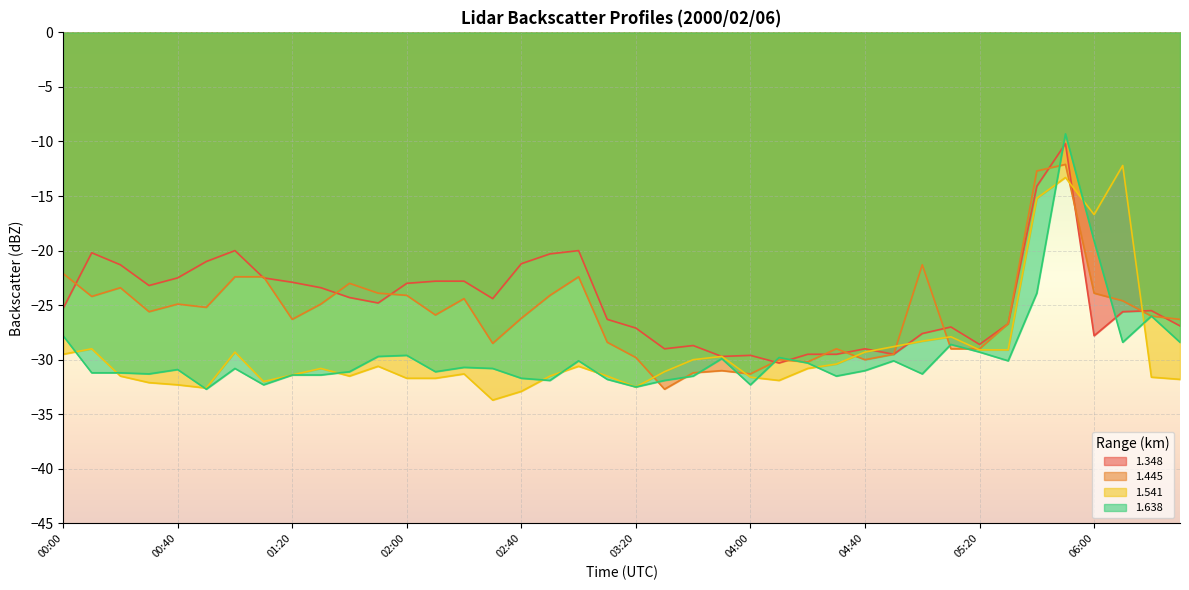

Reading left to right, transcribe all the data shown in this chart.

1.348: -25.3	-20.2	-21.3	-23.2	-22.5	-21.0	-20.0	-22.5	-22.9	-23.4	-24.3	-24.8	-23.0	-22.8	-22.8	-24.4	-21.2	-20.3	-20.0	-26.3	-27.1	-29.0	-28.7	-29.7	-29.6	-30.3	-29.5	-29.5	-29.0	-29.5	-27.6	-27.0	-28.6	-26.7	-14.1	-10.2	-27.8	-25.6	-25.5	-26.9
1.445: -22.1	-24.2	-23.4	-25.6	-24.9	-25.2	-22.4	-22.4	-26.3	-24.9	-23.0	-23.9	-24.1	-25.9	-24.4	-28.5	-26.2	-24.1	-22.4	-28.4	-29.8	-32.7	-31.2	-31.0	-31.3	-30.0	-30.2	-29.0	-30.0	-29.5	-21.3	-29.0	-29.0	-26.7	-12.7	-12.1	-23.9	-24.6	-26.0	-26.3
1.541: -29.5	-29.0	-31.5	-32.1	-32.3	-32.6	-29.3	-32.0	-31.4	-30.8	-31.5	-30.6	-31.7	-31.7	-31.3	-33.7	-32.9	-31.5	-30.6	-31.5	-32.5	-31.1	-30.0	-29.7	-31.6	-31.9	-30.8	-30.4	-29.3	-28.8	-28.3	-27.9	-29.1	-29.1	-15.2	-13.3	-16.7	-12.2	-31.6	-31.8
1.638: -27.8	-31.2	-31.2	-31.3	-30.9	-32.7	-30.8	-32.3	-31.4	-31.4	-31.1	-29.7	-29.6	-31.1	-30.7	-30.8	-31.7	-31.9	-30.1	-31.8	-32.5	-31.9	-31.5	-29.9	-32.3	-29.8	-30.3	-31.5	-31.0	-30.1	-31.3	-28.6	-29.3	-30.1	-23.9	-9.3	-19.1	-28.4	-26.0	-28.4